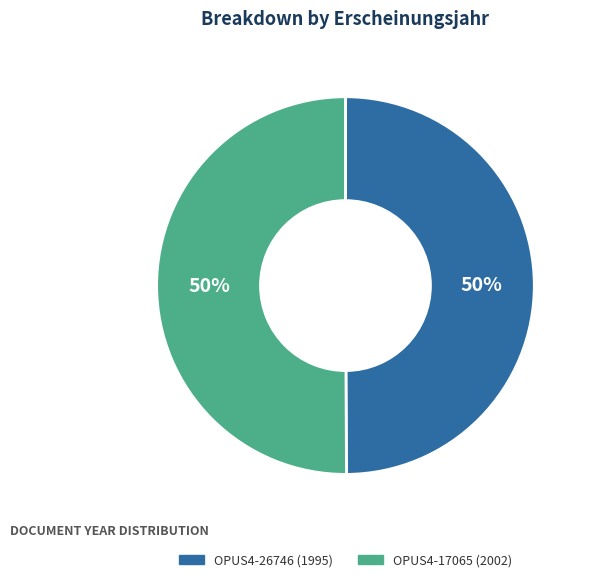

How many segments does this pie chart have?

2